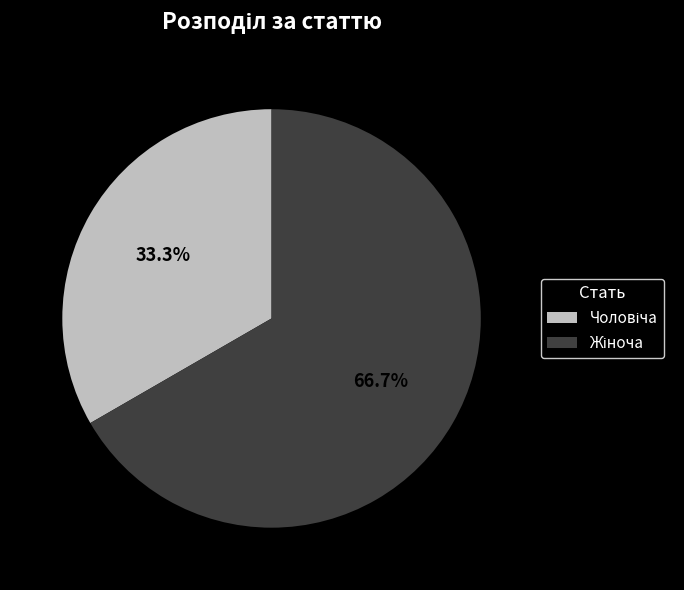

How many segments does this pie chart have?

2